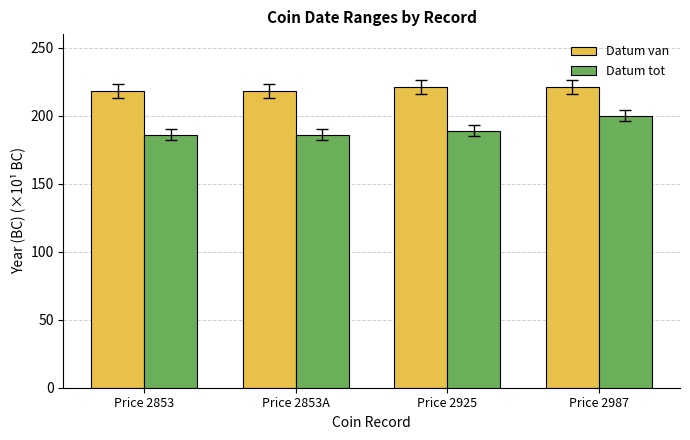

Which series has the largest range (max minus min)?

Datum tot